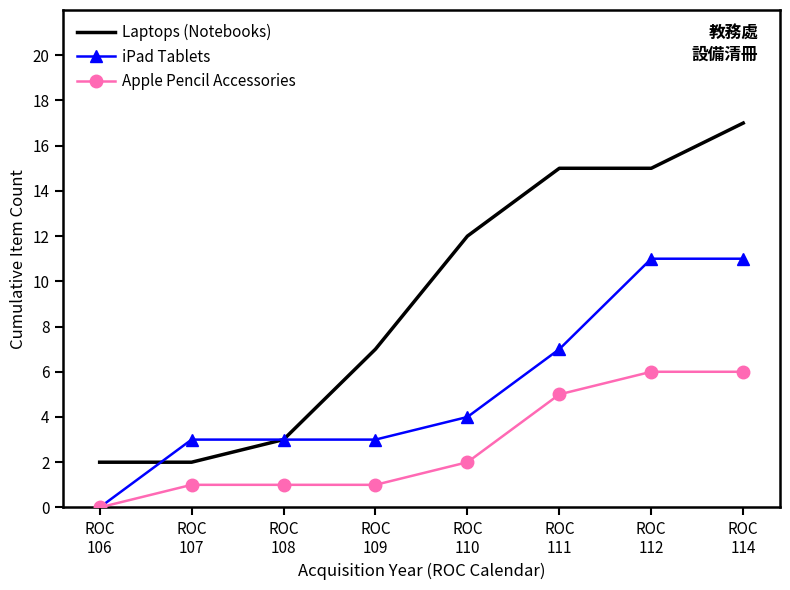

True or false: Apple Pencil Accessories and Laptops (Notebooks) cross at least once.

False